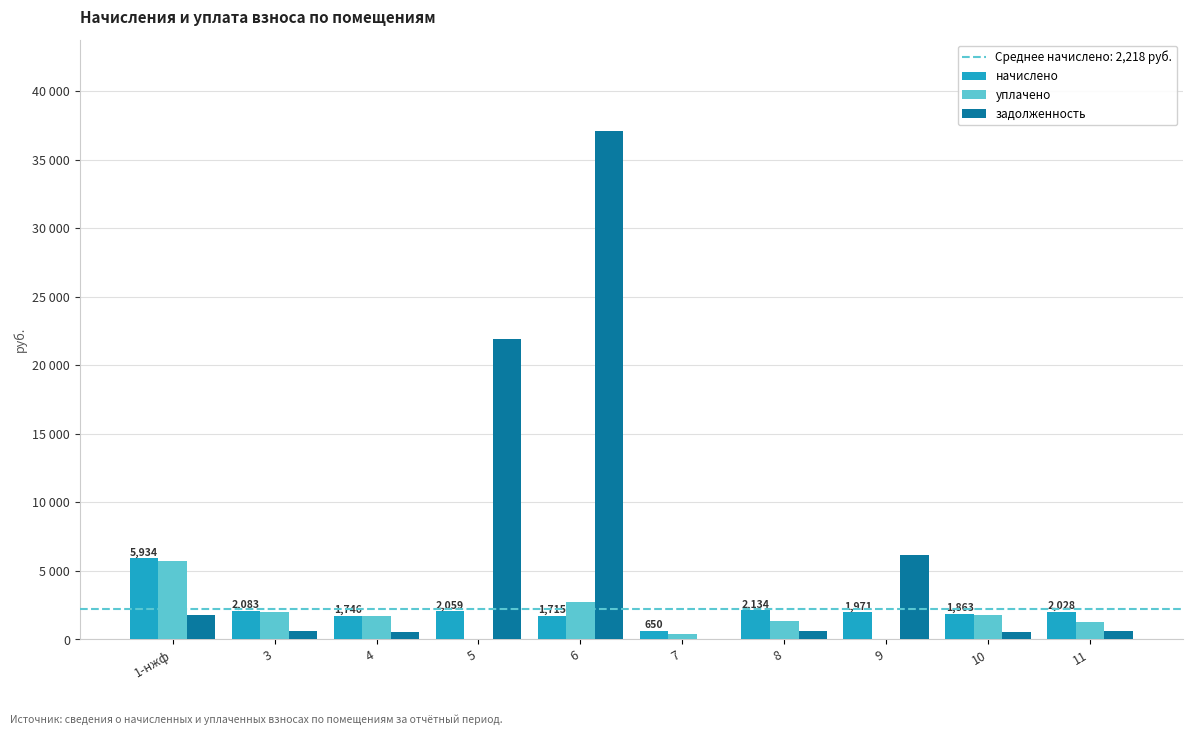

Rank the series by their maximum value, from highest to lowest.

задолженность, начислено, уплачено